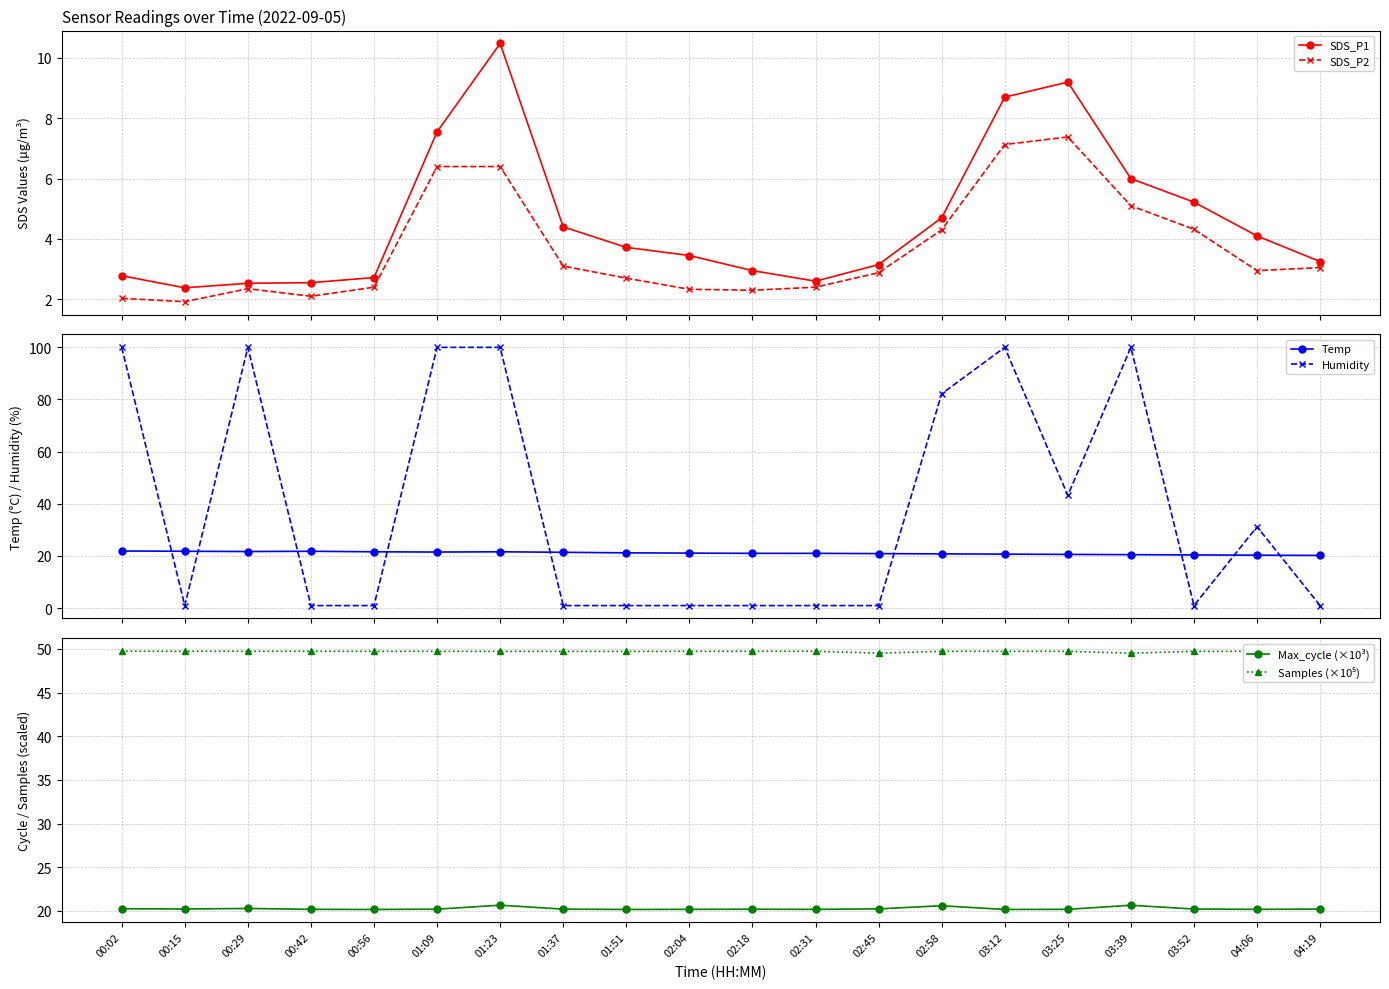

The Samples (×10⁵) series shows 49.5 at 02:45. True or false?

True